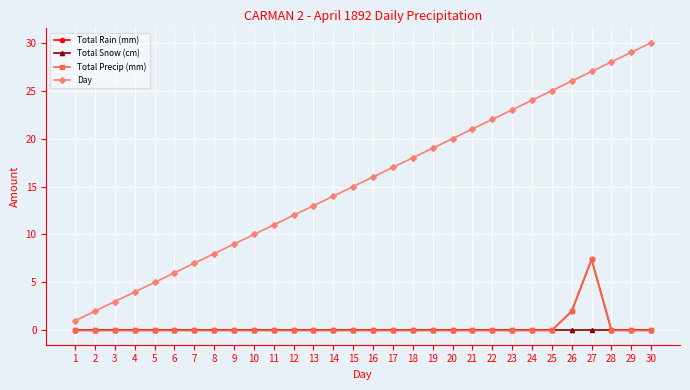

Between 17 and 18, which is larger?

17